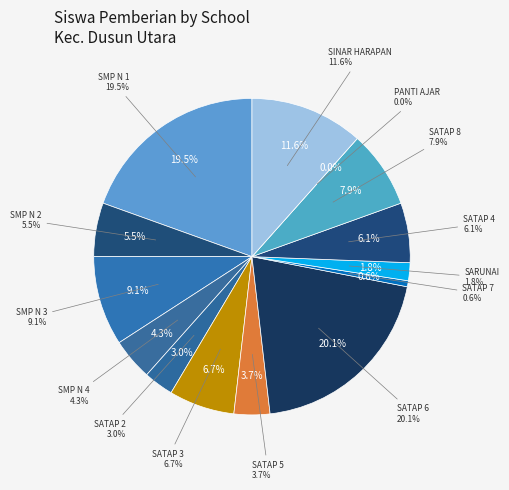

Approximately how many times larger is the value at SMP NEGERI 3 DUSUN UTARA compared to SMP NEGERI 1 DUSUN UTARA?

0.5